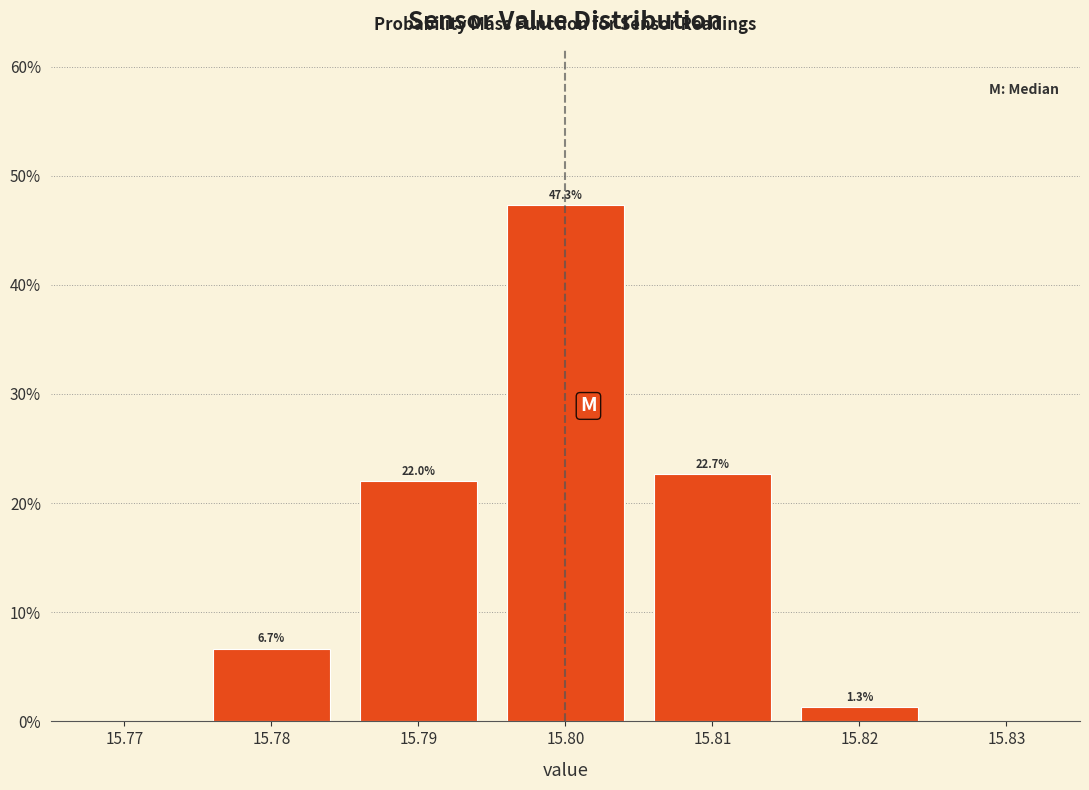

Reading left to right, list all the values displayed in this chart.

15.78=6.7	15.79=22.0	15.80=47.3	15.81=22.7	15.82=1.3